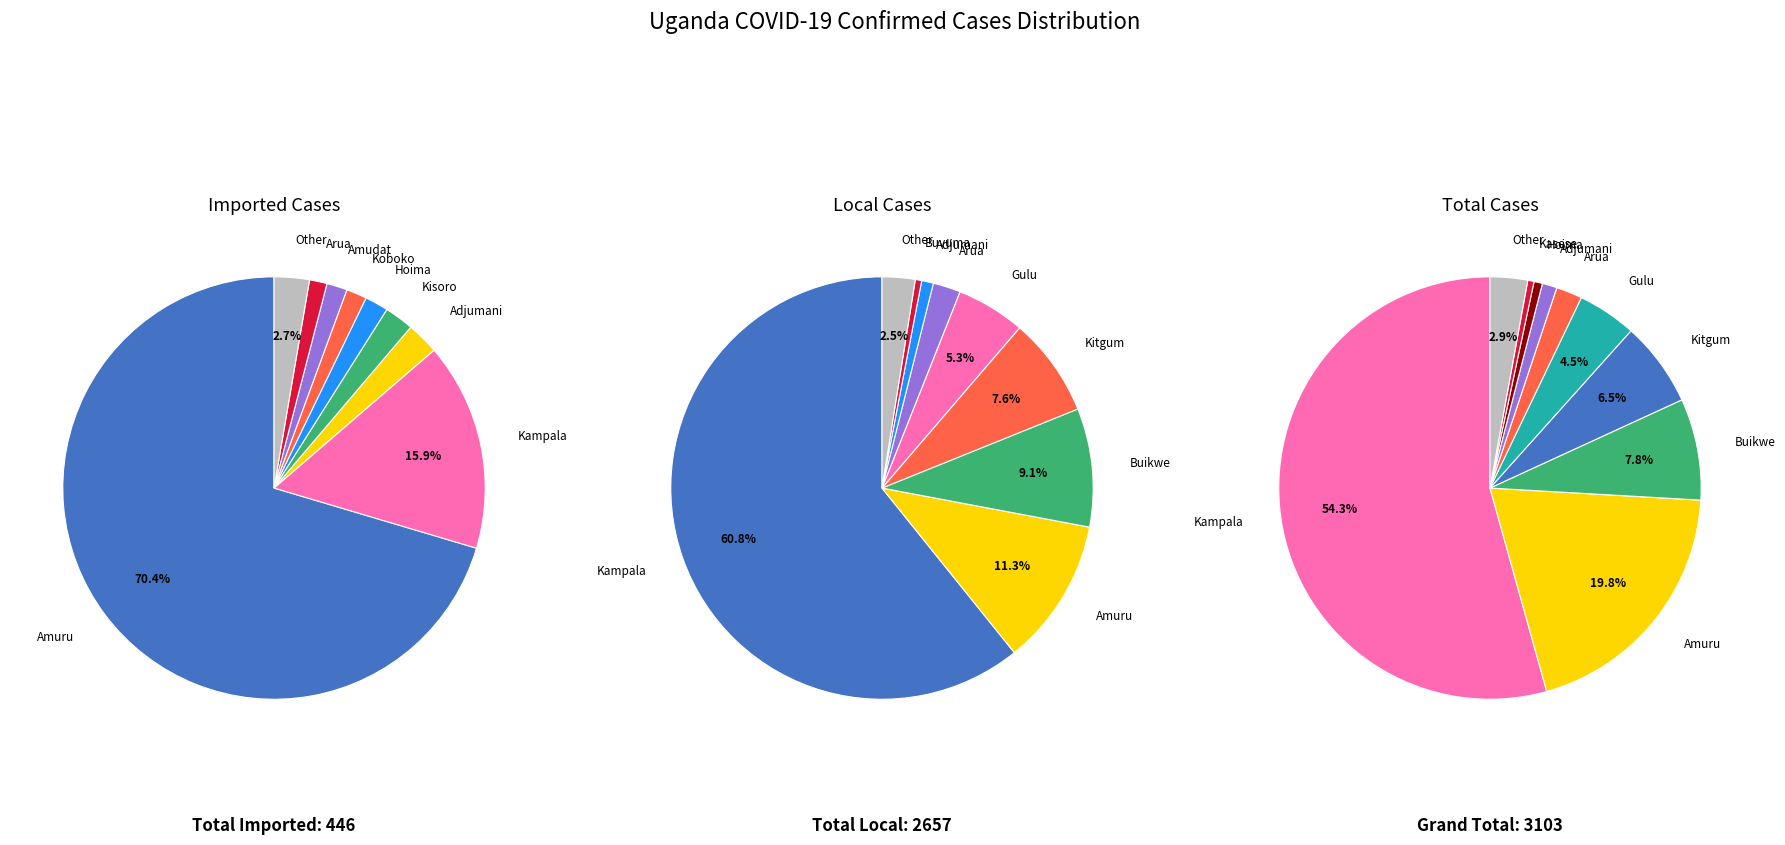

What is the smallest slice in the pie chart?

Bududa